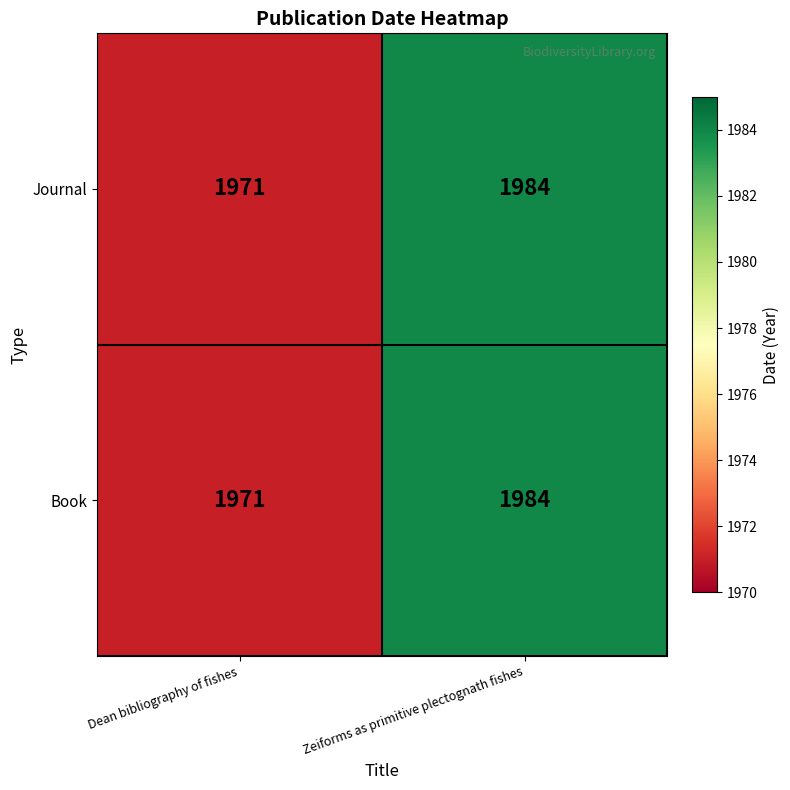

Reading left to right, transcribe all the data shown in this chart.

Journal: 1971	1984
Book: 1971	1984